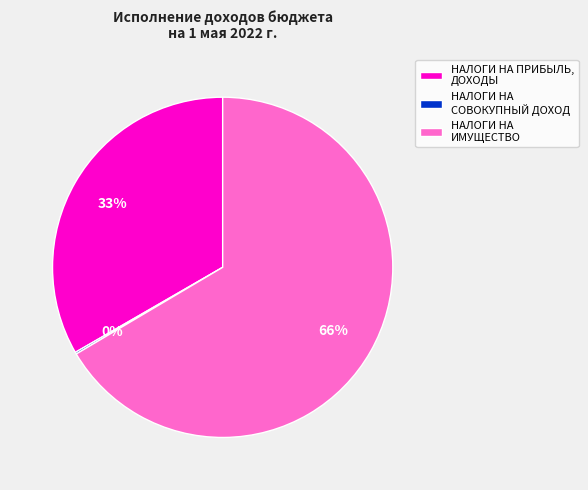

To the nearest percent, what is the average slice percentage?

33%